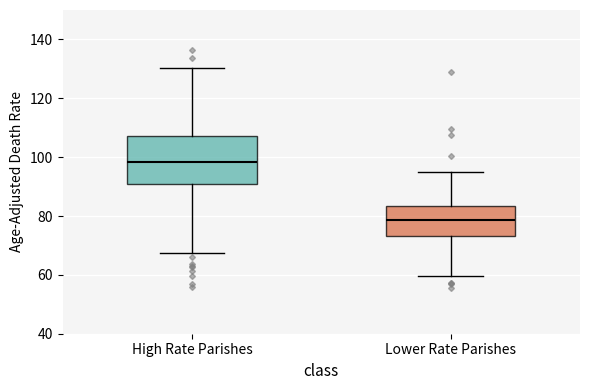

Reading left to right, transcribe this box plot: for each box, give where its median line is, the range the box spans, and where its two whiskers end, as read against the y-axis. The values are not printed on the chart, so give them approximately, as read against the axis.

High Rate Parishes: median 98, box 90 to 108, whiskers 68 to 130
Lower Rate Parishes: median 78, box 74 to 84, whiskers 60 to 94